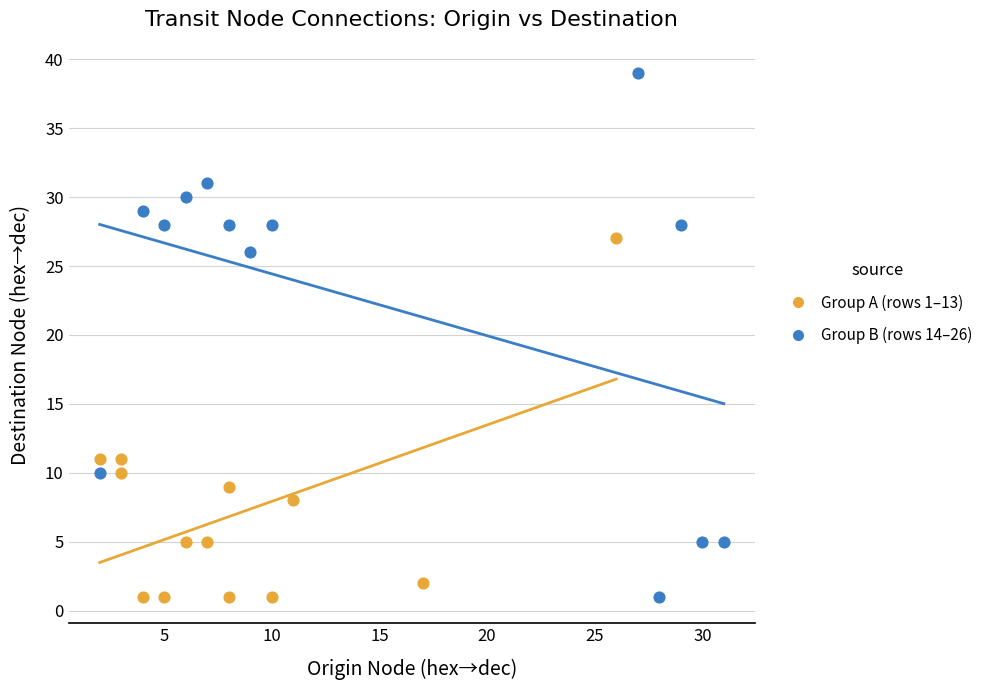

Which series reaches the maximum Y coordinate?

Group B (rows 14–26)